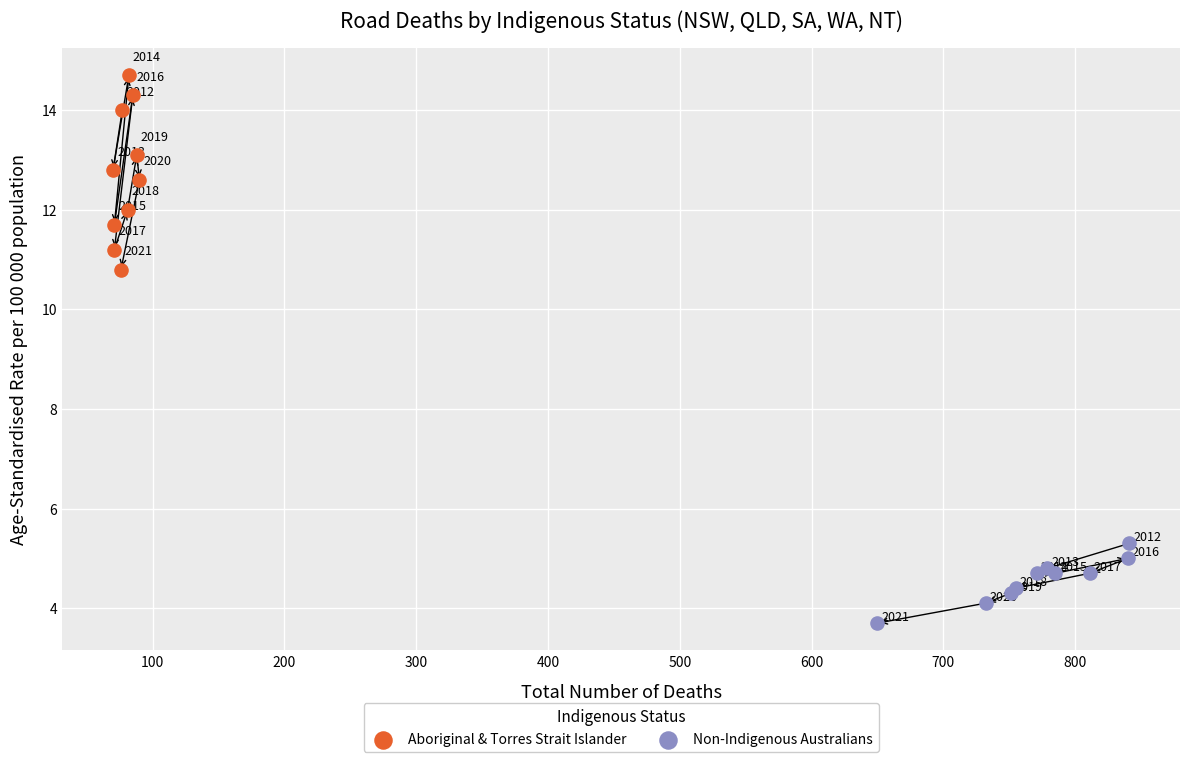

Which series has the widest spread of Y values?

Aboriginal & Torres Strait Islander